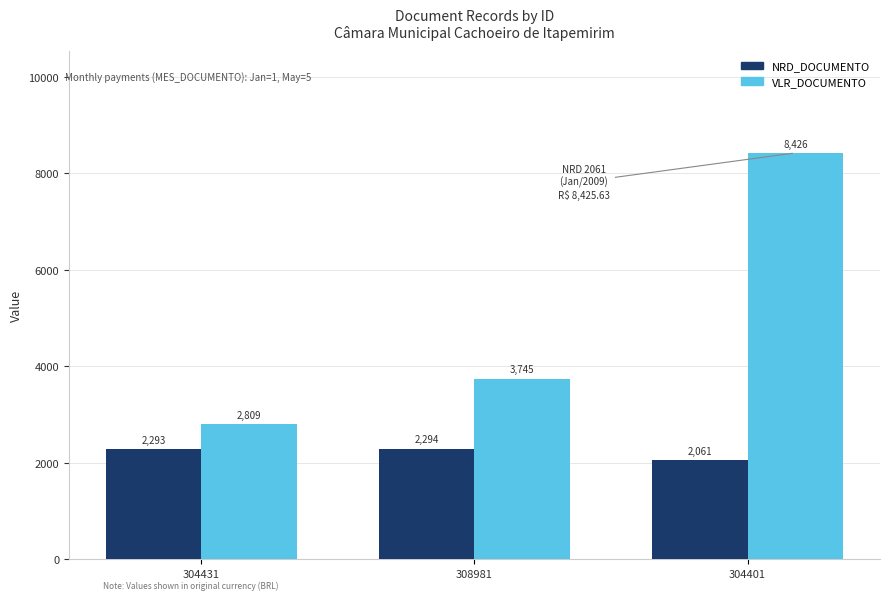

At which category is the sum across all series the highest?

304401